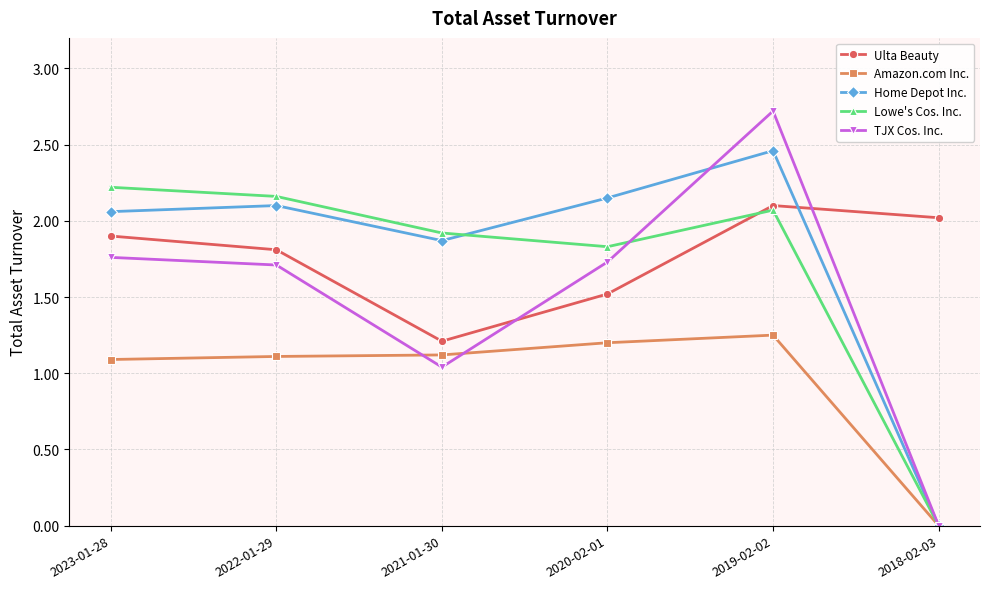

At which label is TJX Cos. Inc. closest to 1?

2021-01-30